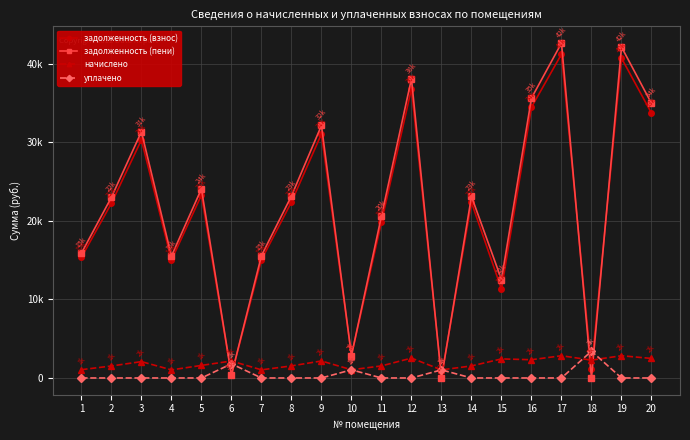

Does the chart have visible grid lines?

Yes